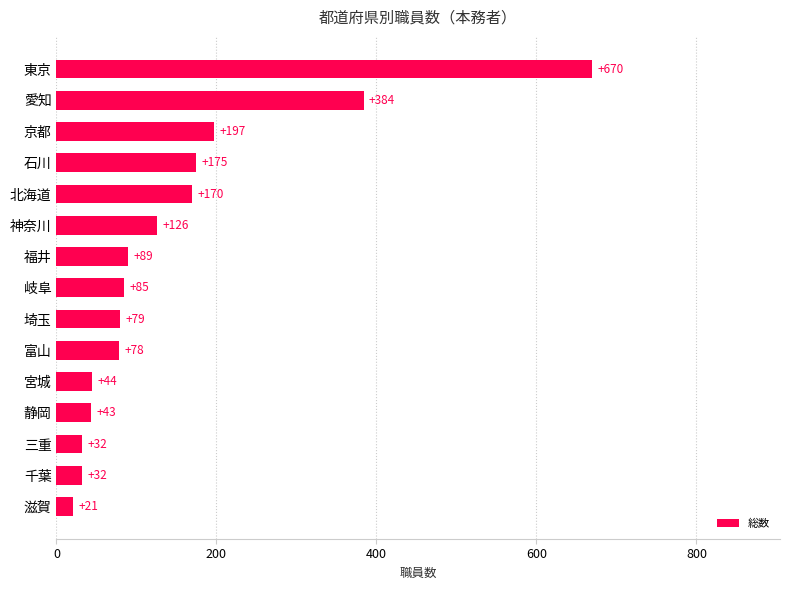

True or false: the data shows 46 at 京都.

False